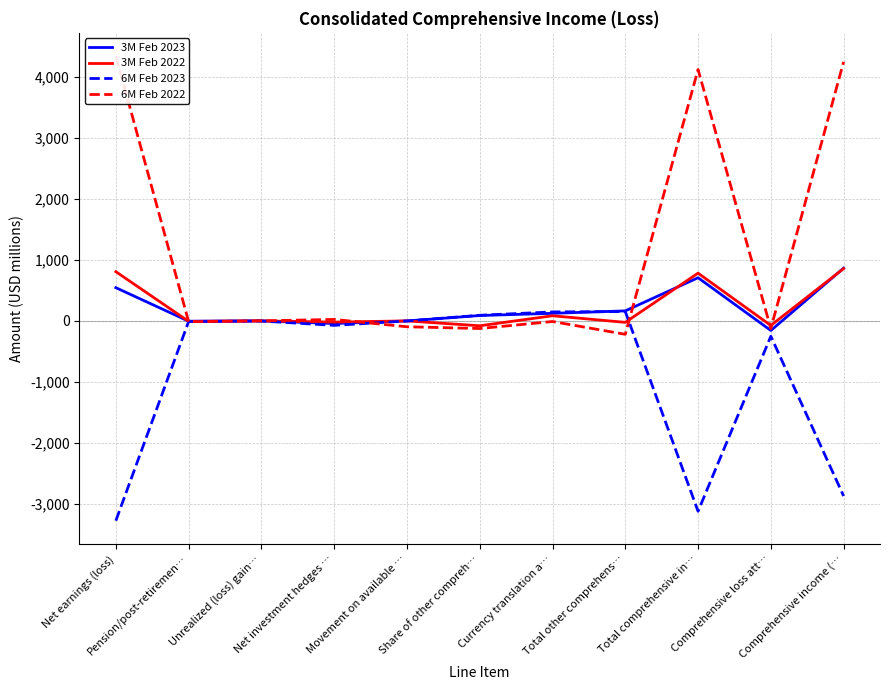

Is it true that 3M Feb 2023 equals 0 at Movement on available …?

False